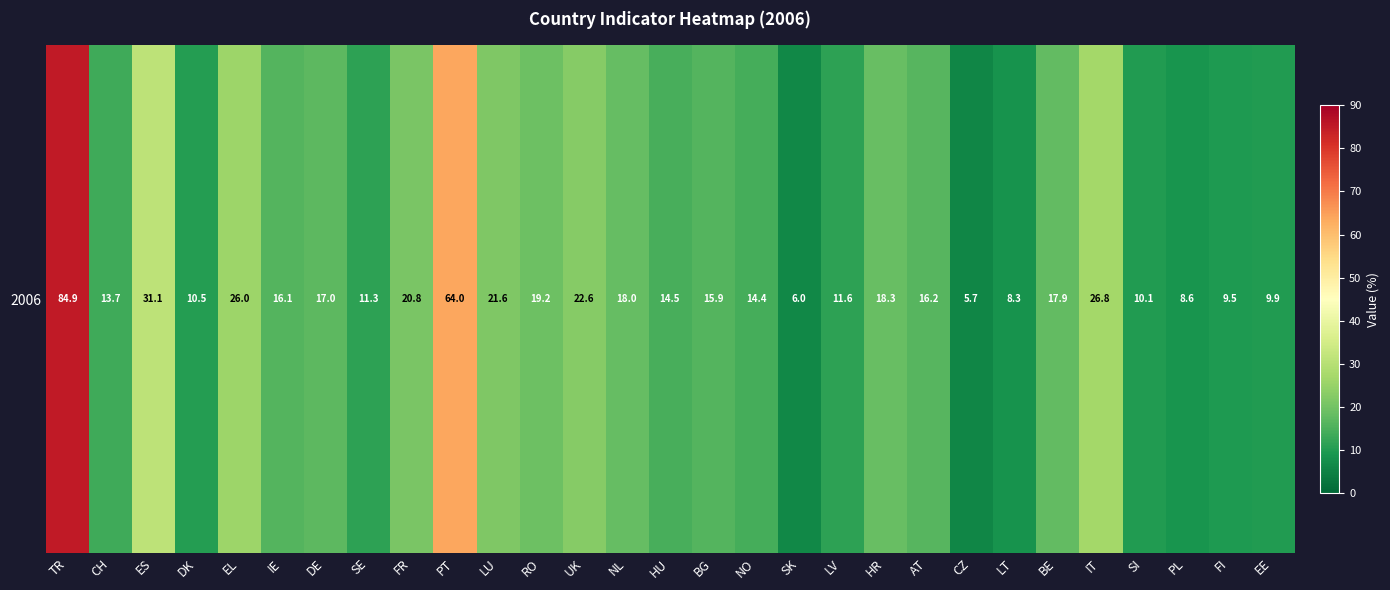

The chart shows a value of 3.4 at LV. True or false?

False